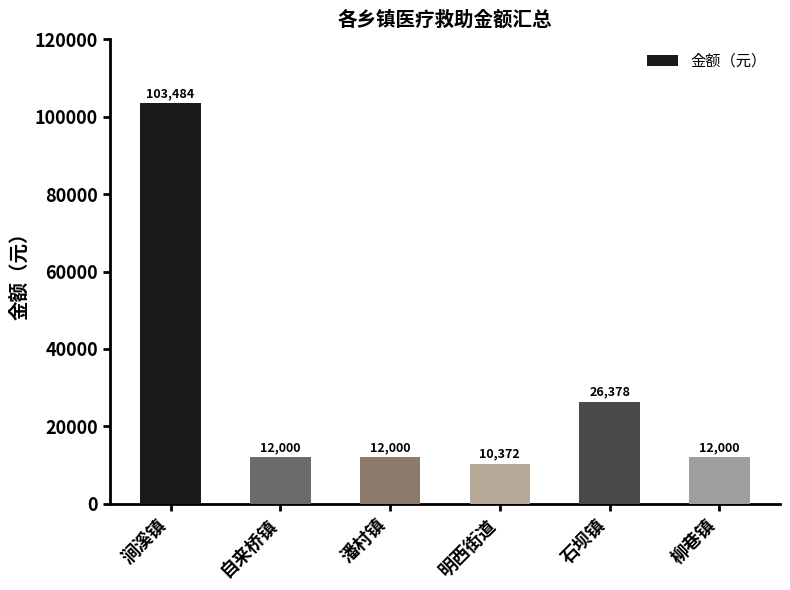

The chart shows a value of 34470 at 石坝镇. True or false?

False